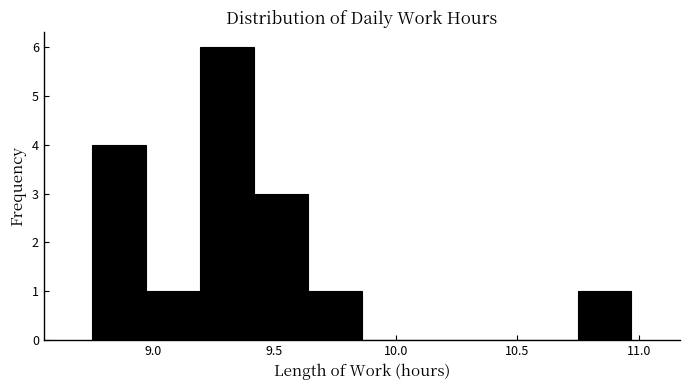

What is the height of the bar covering 8.75 to 8.95 on the x-axis? Neither the bar edges nor the heights are printed on the chart, so give them approximately, as read against the axes.

4